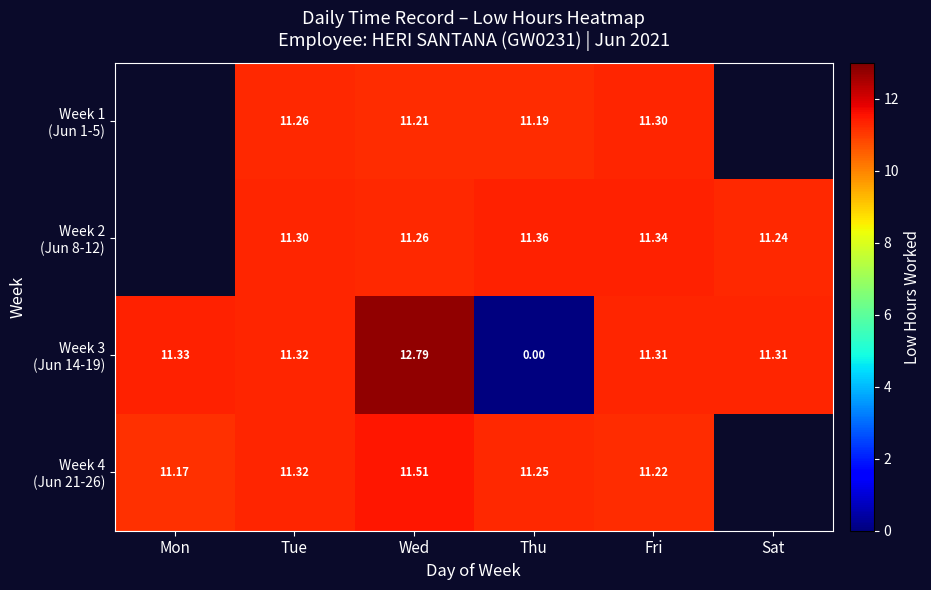

How many values in Week 1 (Jun 1-5) are above zero?

4